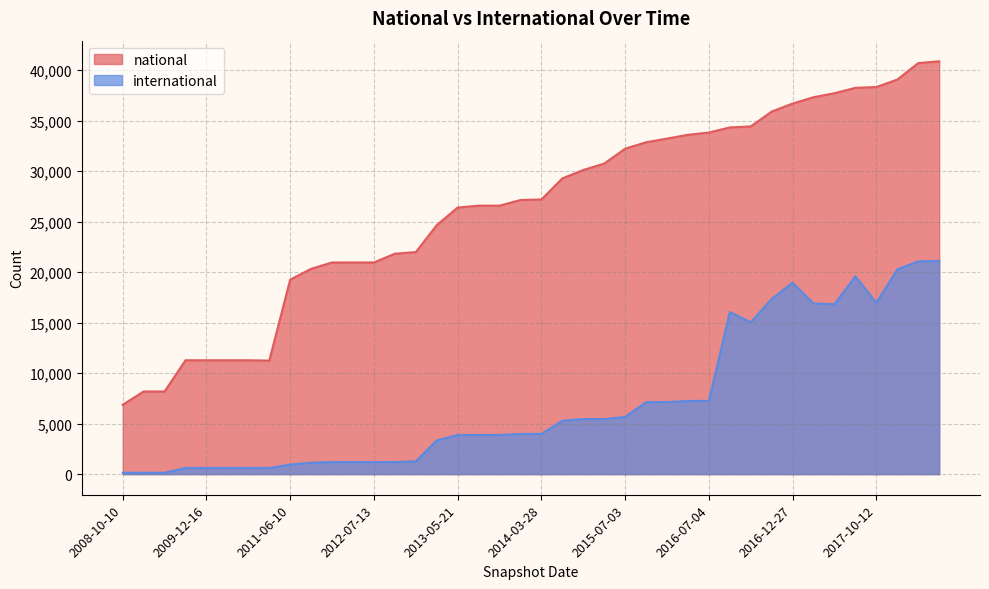

True or false: international and national intersect in this chart.

False